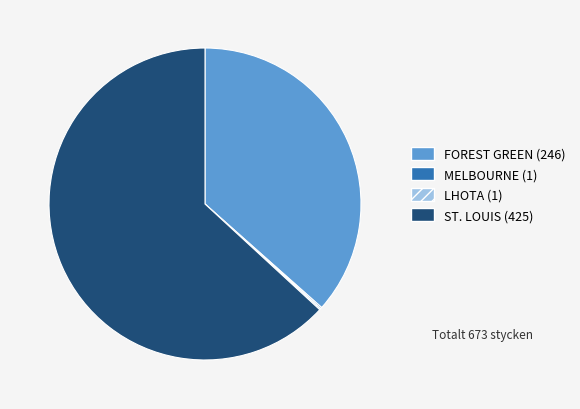

Does ST. LOUIS account for over 50% of the chart?

Yes